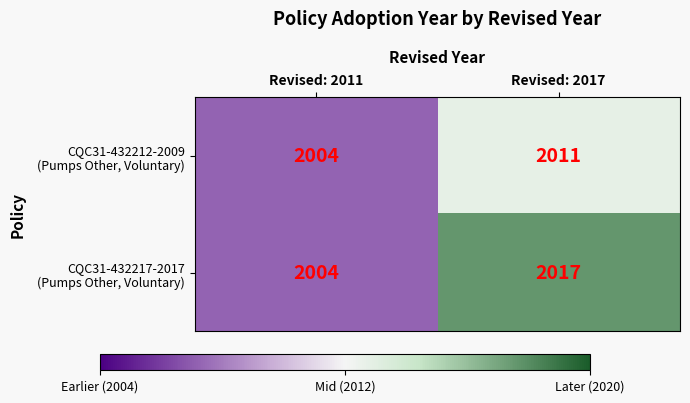

At which category is the sum across all series the highest?

Revised: 2017